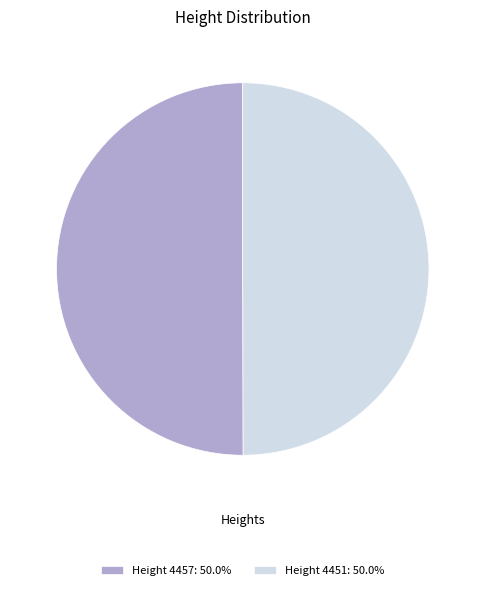

What is the ratio of the value at Height 4451: 50.0% to the value at Height 4457: 50.0%?

1.0